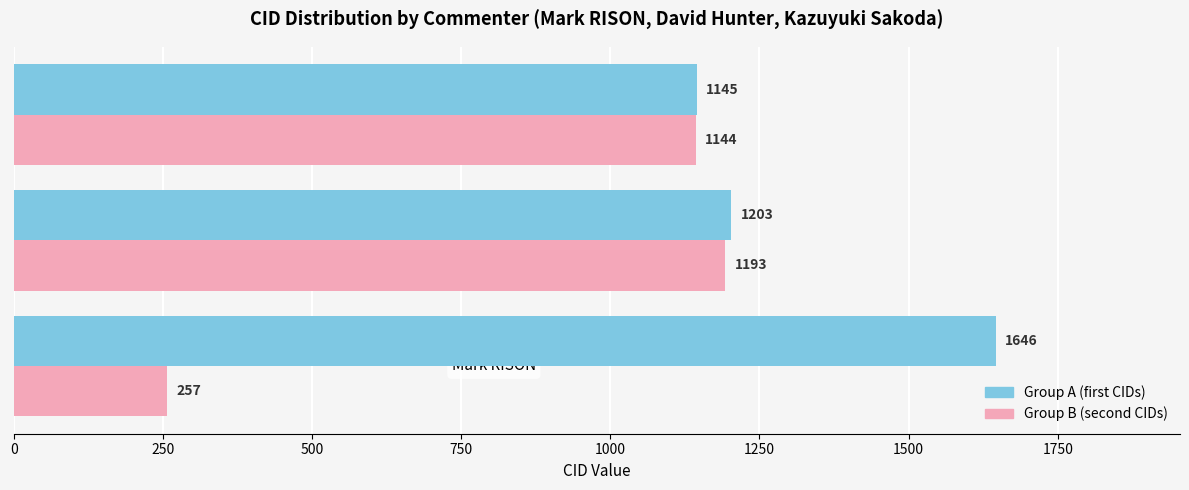

How many series are shown in this chart?

2